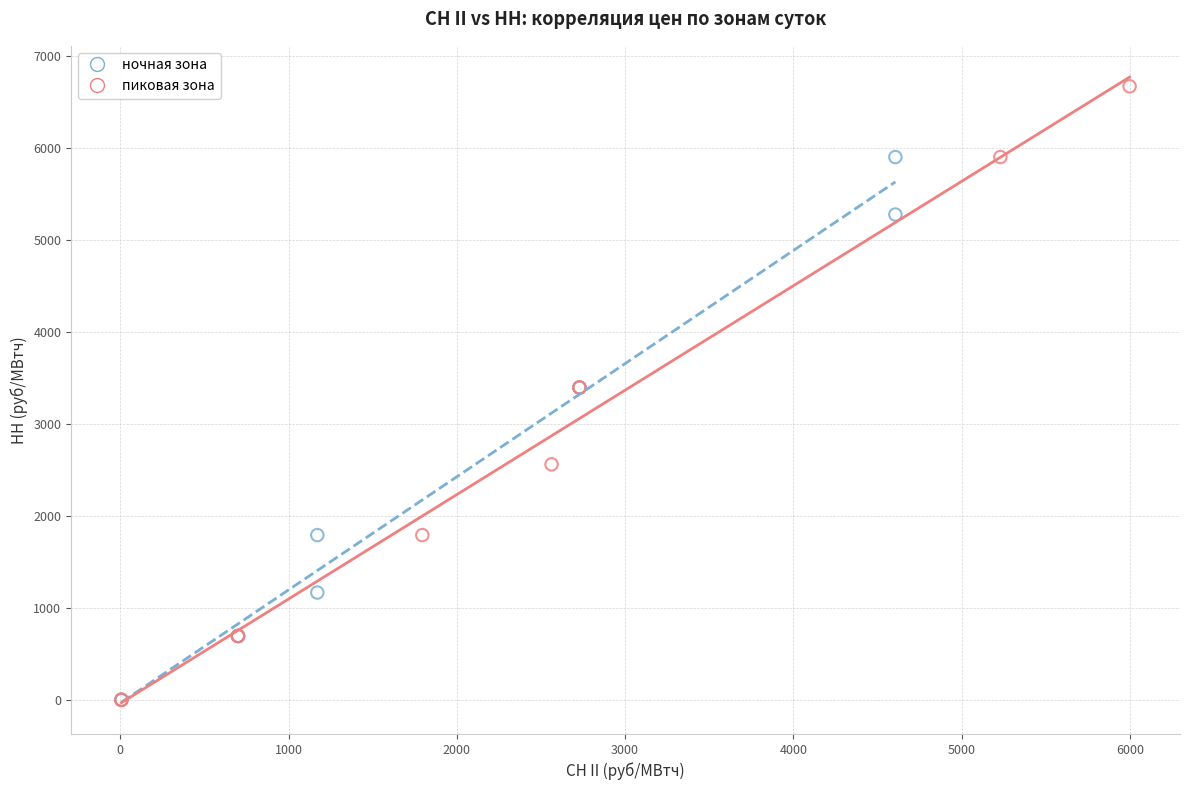

Which series contains the highest Y value?

пиковая зона